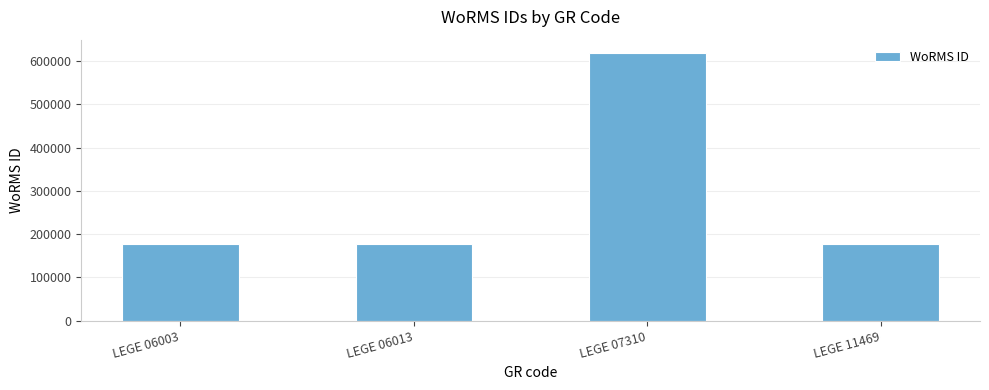

What is the smallest value displayed?

177595